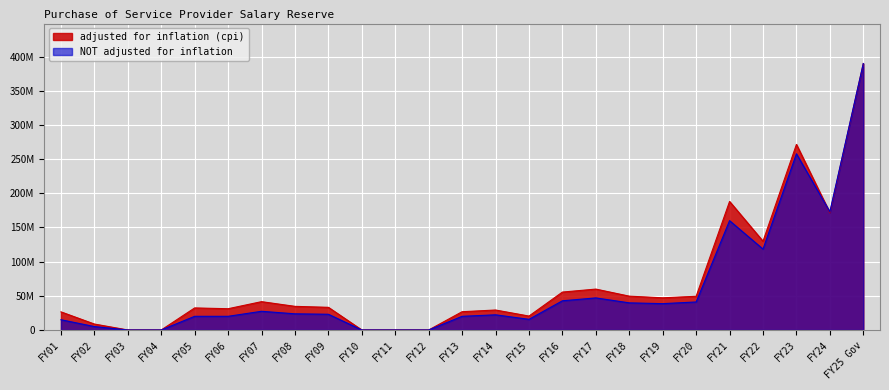

True or false: adjusted for inflation (cpi) and NOT adjusted for inflation cross at least once.

True